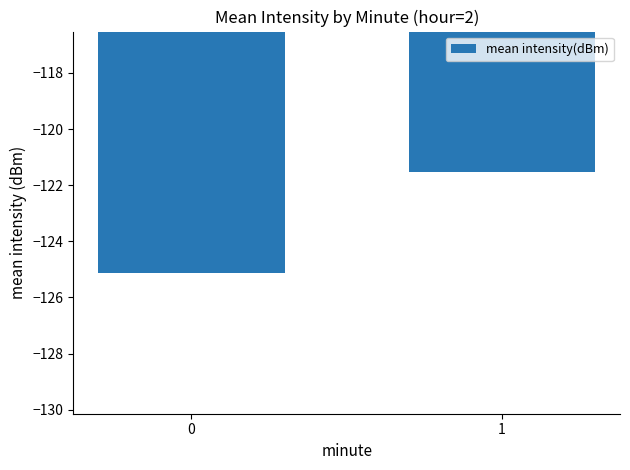

How many distinct data groups are displayed?

1